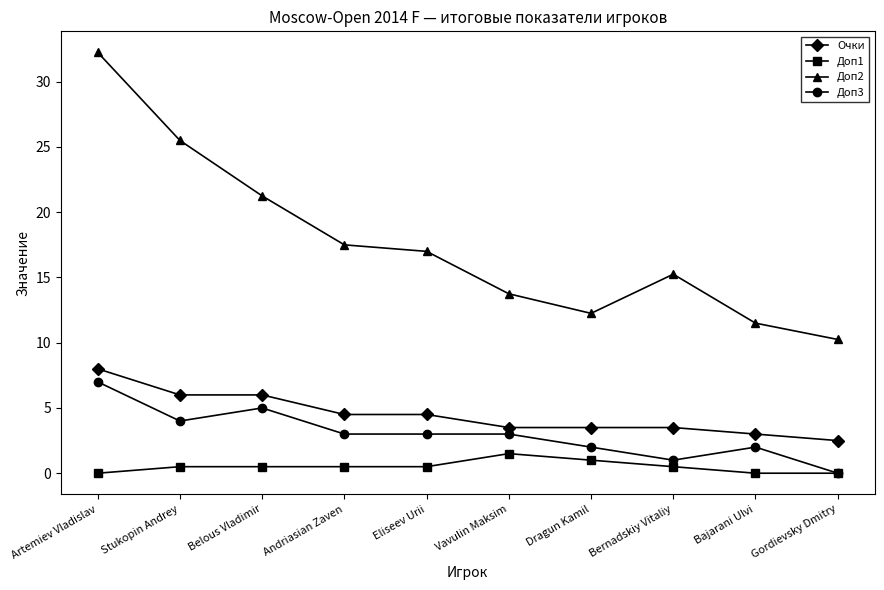

True or false: Доп3 and Очки intersect in this chart.

False